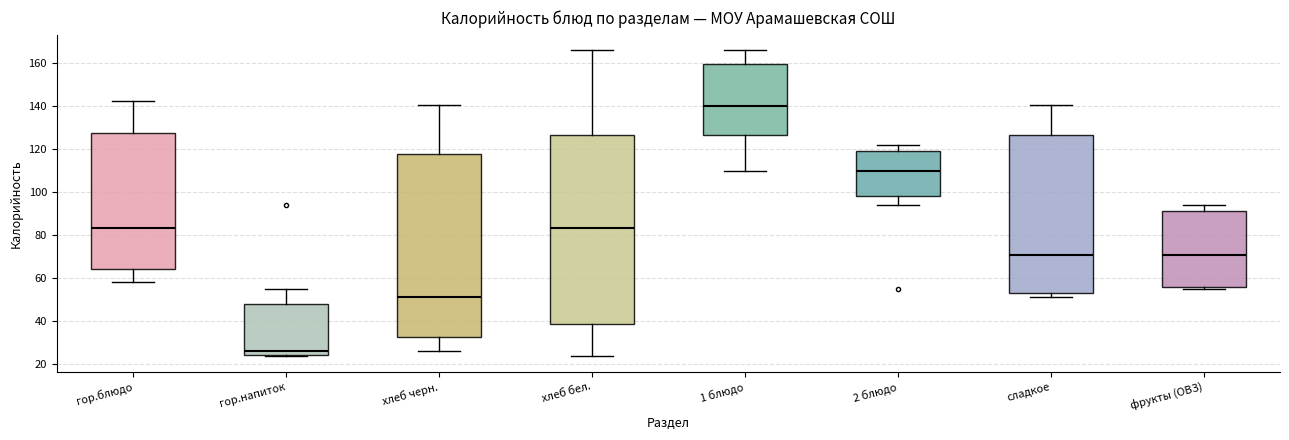

Which box is the tallest, from its lower edge to its upper edge?

хлеб бел.